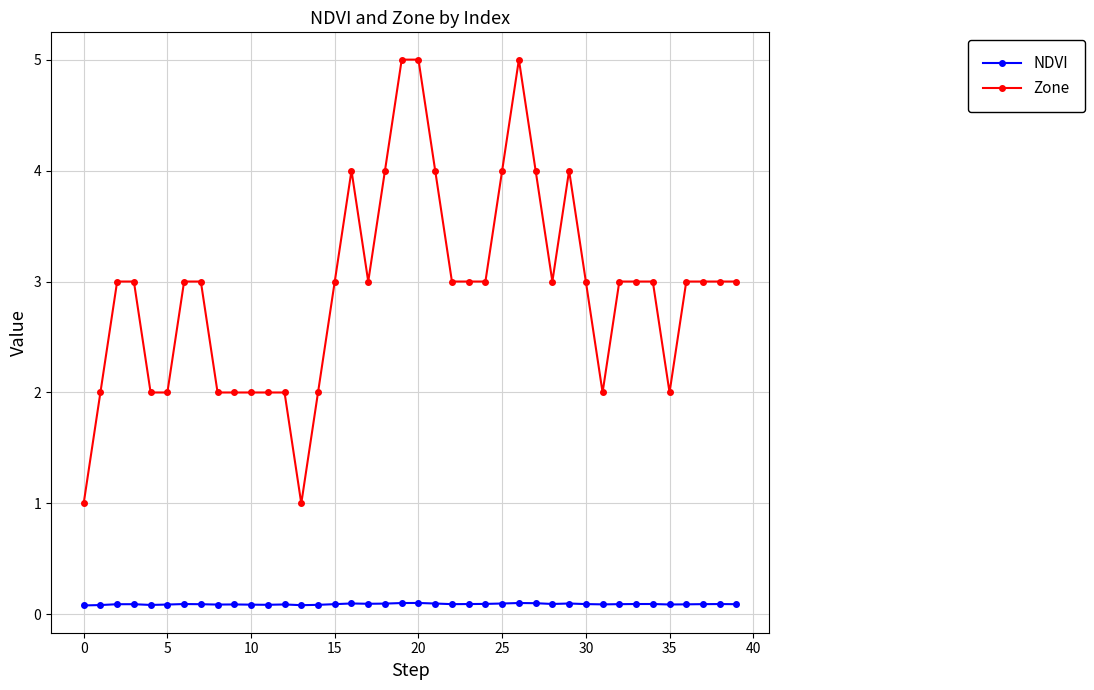

Which series has the largest range (max minus min)?

Zone